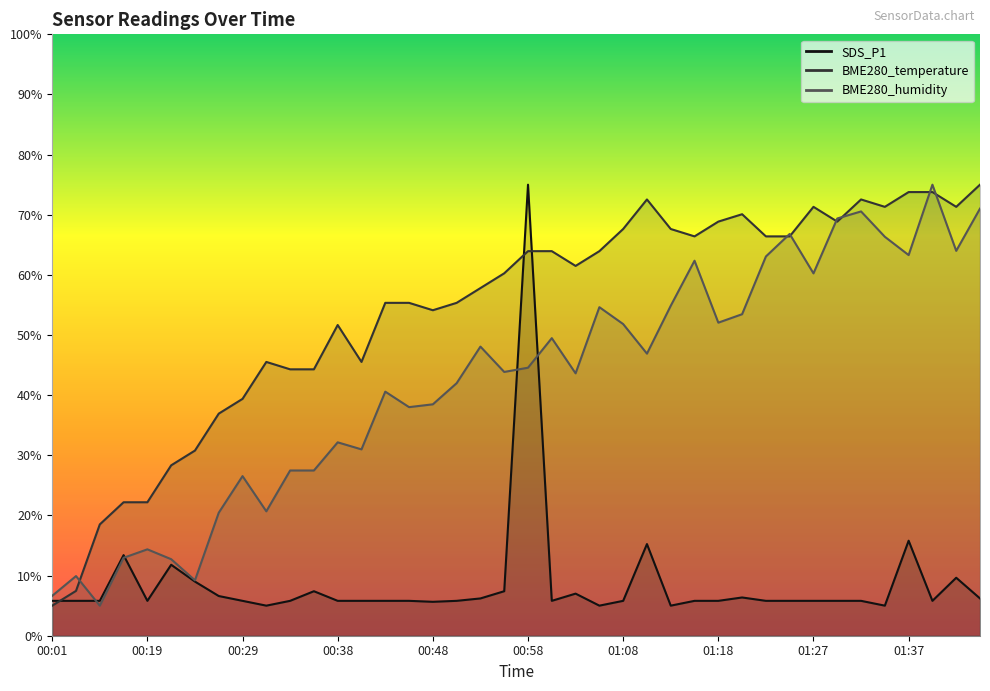

Which series has the widest spread of values?

SDS_P1